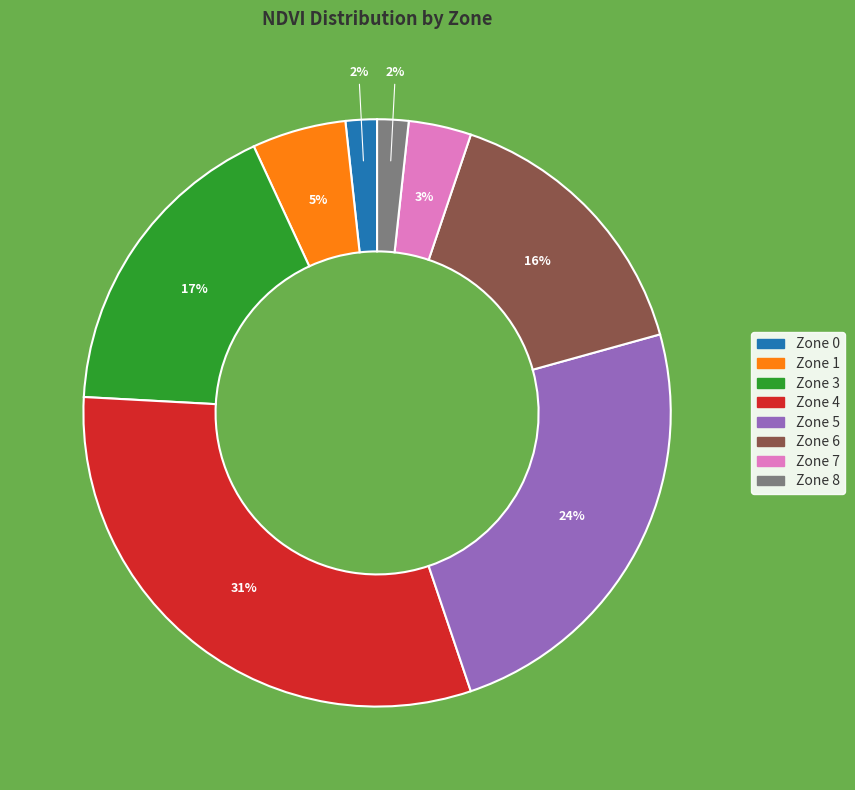

Does any single category account for the majority?

No